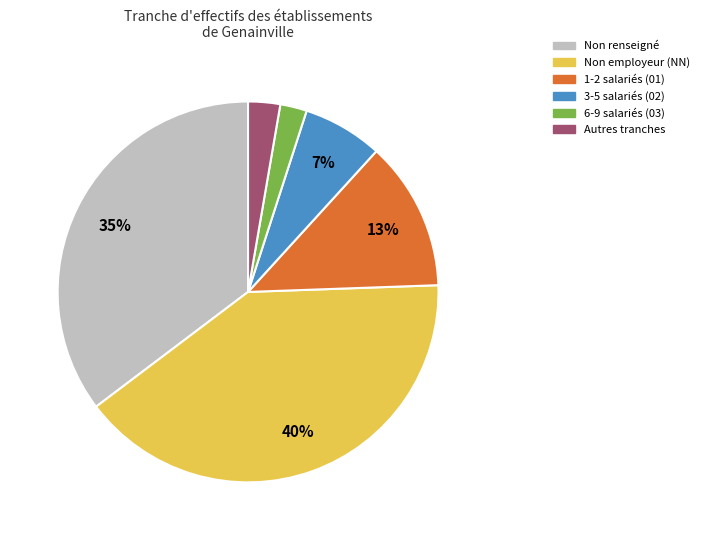

To the nearest percent, what is the difference between the largest and smallest slice percentages?

38%